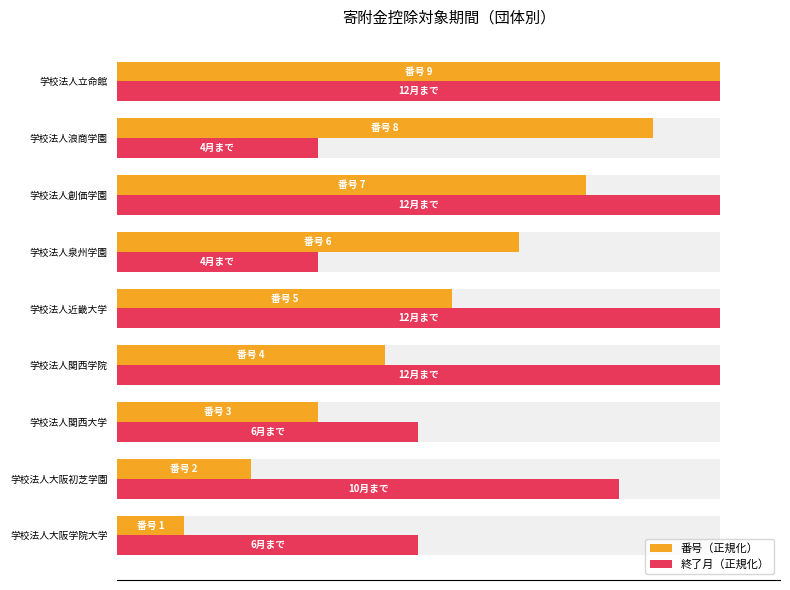

What is the difference between the second highest and second lowest values in the 終了月（正規化） series?

66.7